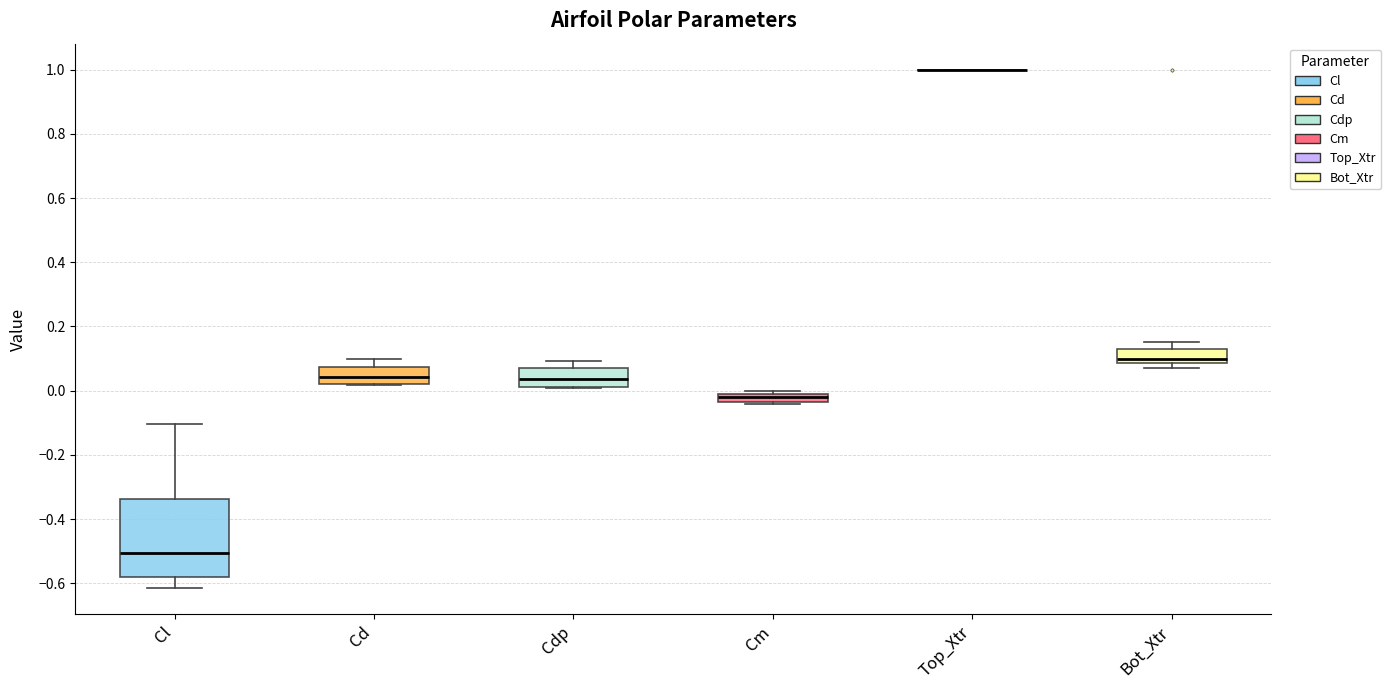

Which box is the tallest, from its lower edge to its upper edge?

Cl